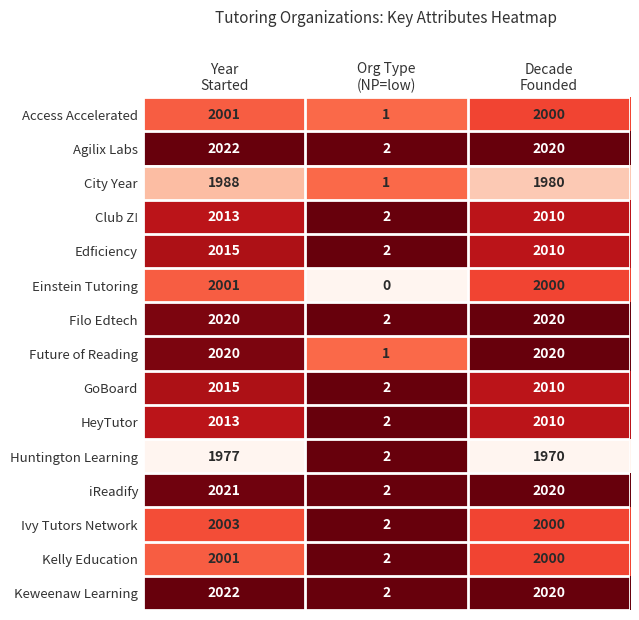

Count the Future of Reading values in the range 1 to 2020.

3